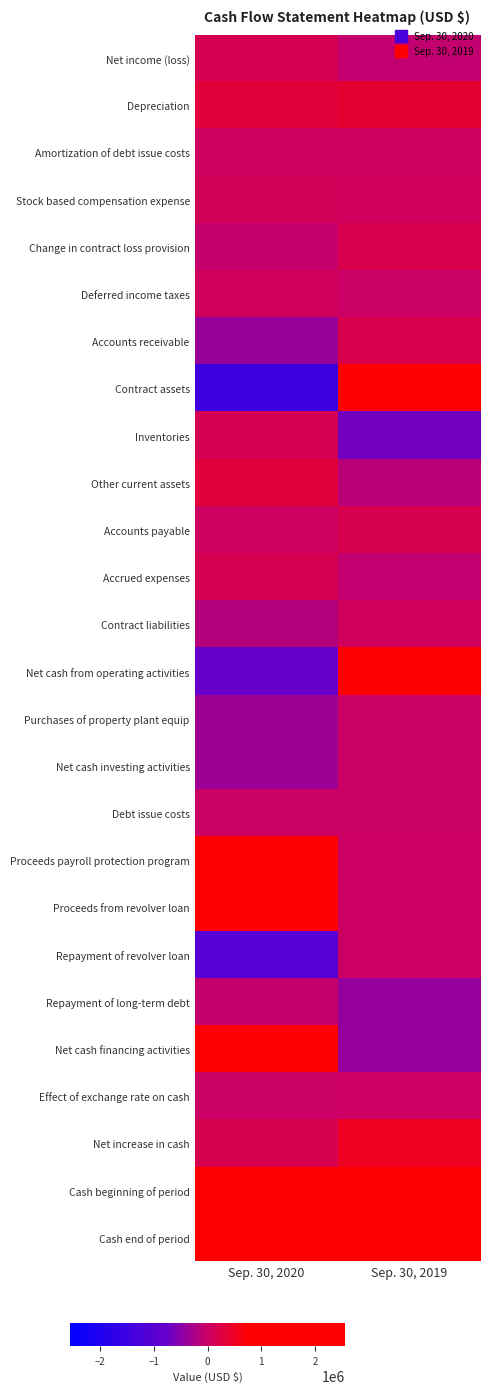

At how many categories does at least one series exceed 2049729?

1